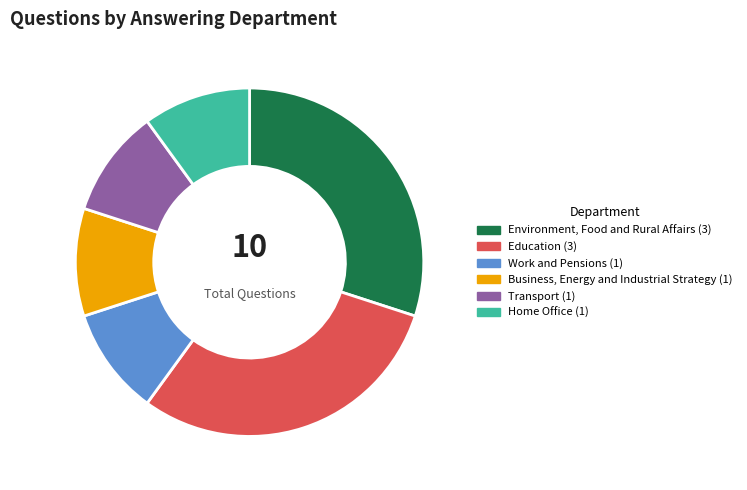

Do Work and Pensions and Business, Energy and Industrial Strategy together represent more than half of the pie?

No